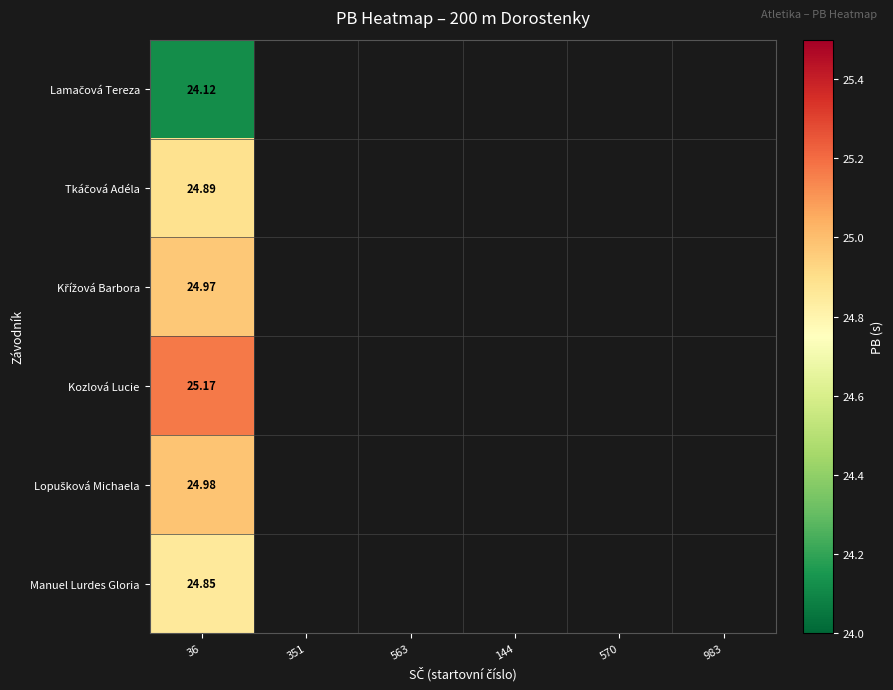

At which label is Křížová Barbora closest to 24?

36